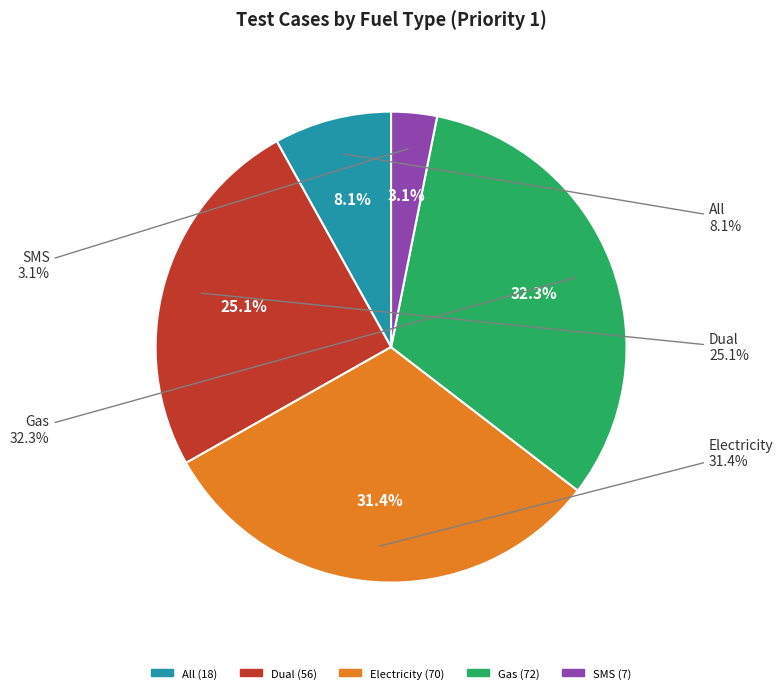

How many slices are in this pie chart?

5